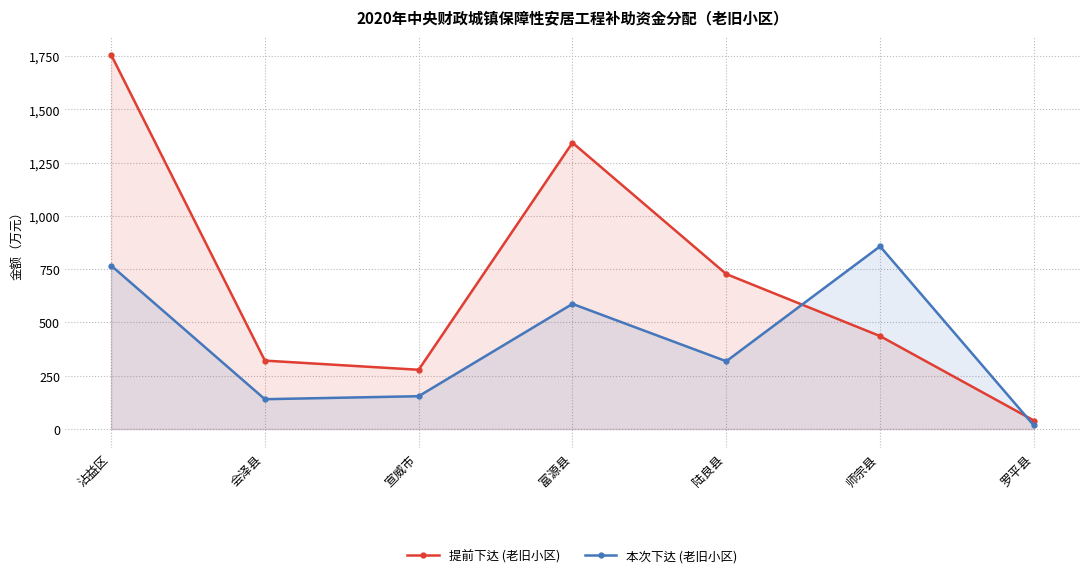

Where is the first local minimum for 本次下达 (老旧小区)?

会泽县